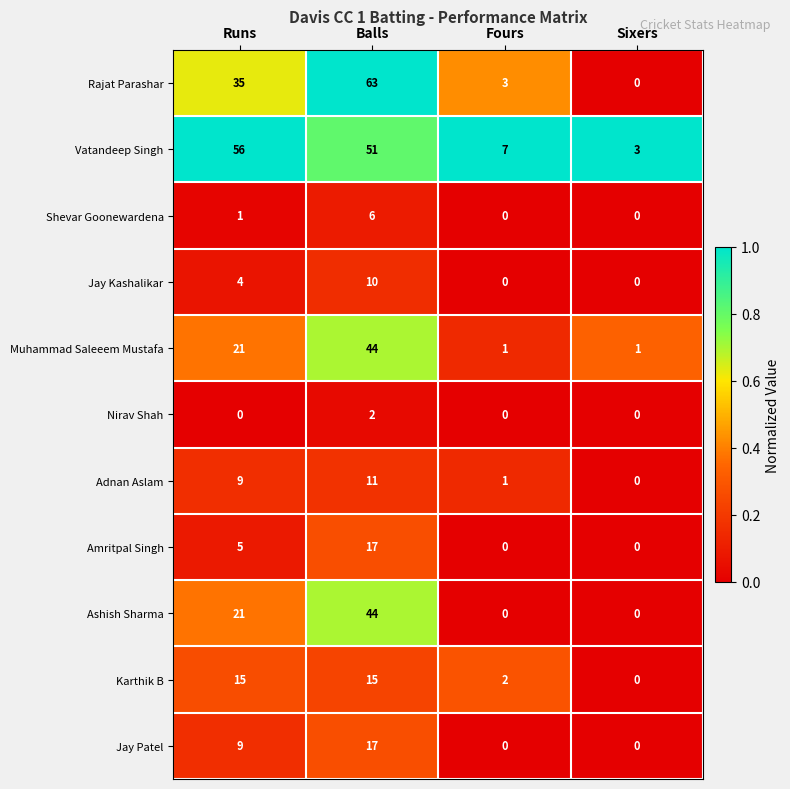

Where is Jay Patel nearest to the value 8?

Runs